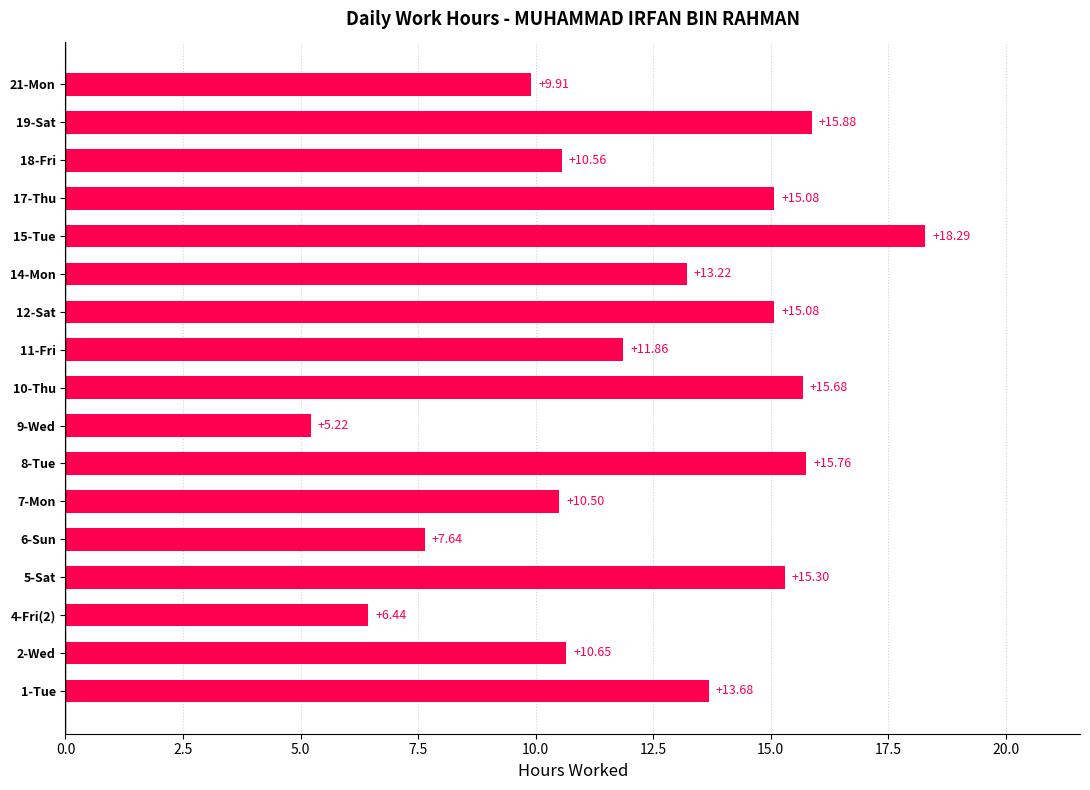

What is the sum of all values?

210.8